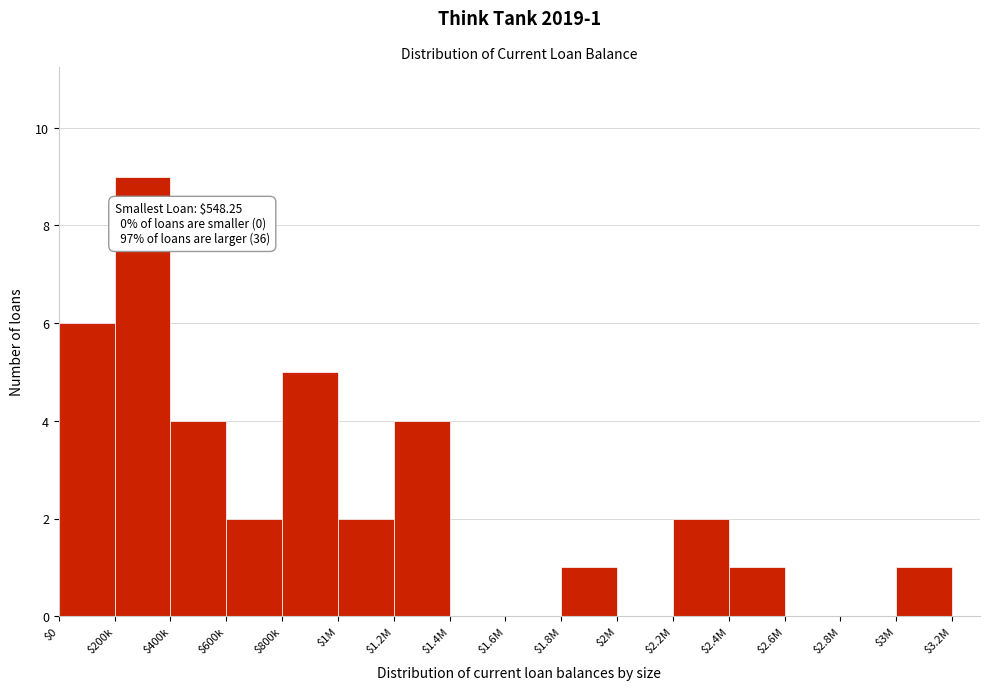

Is it true that the value at $2.6M is 0?

True